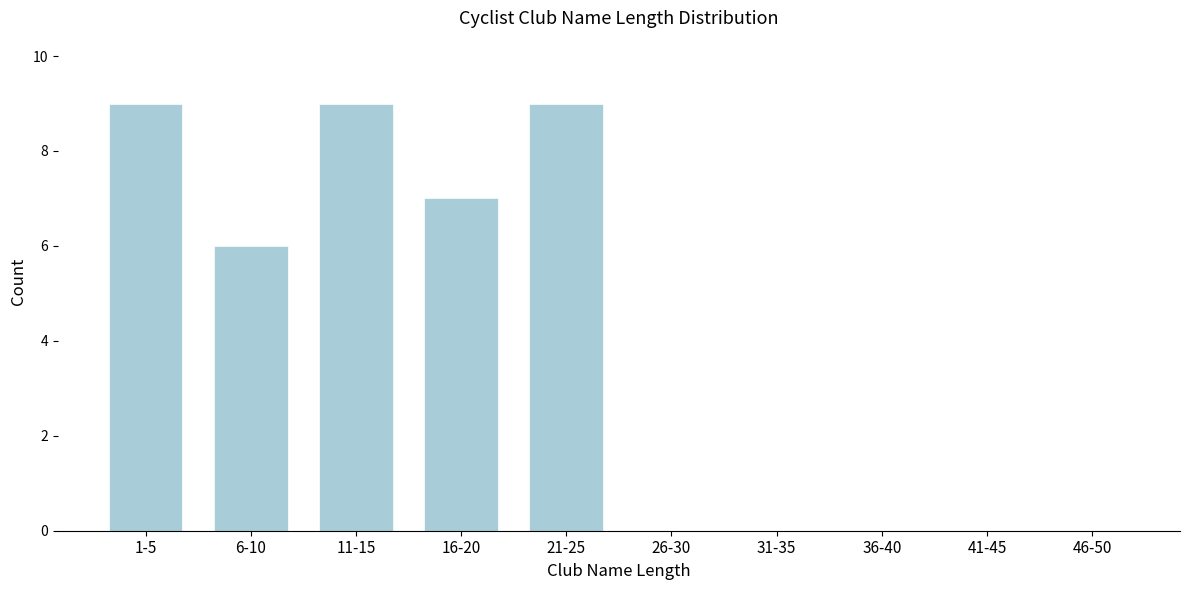

Reading left to right, list all the values displayed in this chart.

1-5=9	6-10=6	11-15=9	16-20=7	21-25=9	26-30=0	31-35=0	36-40=0	41-45=0	46-50=0